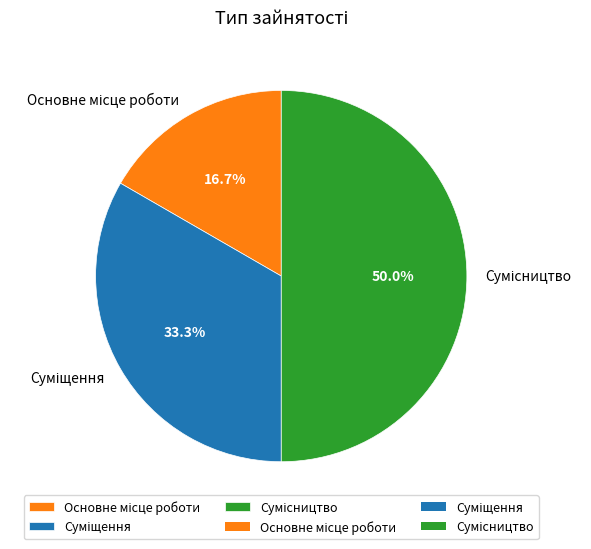

To the nearest percent, what is the average slice percentage?

33%